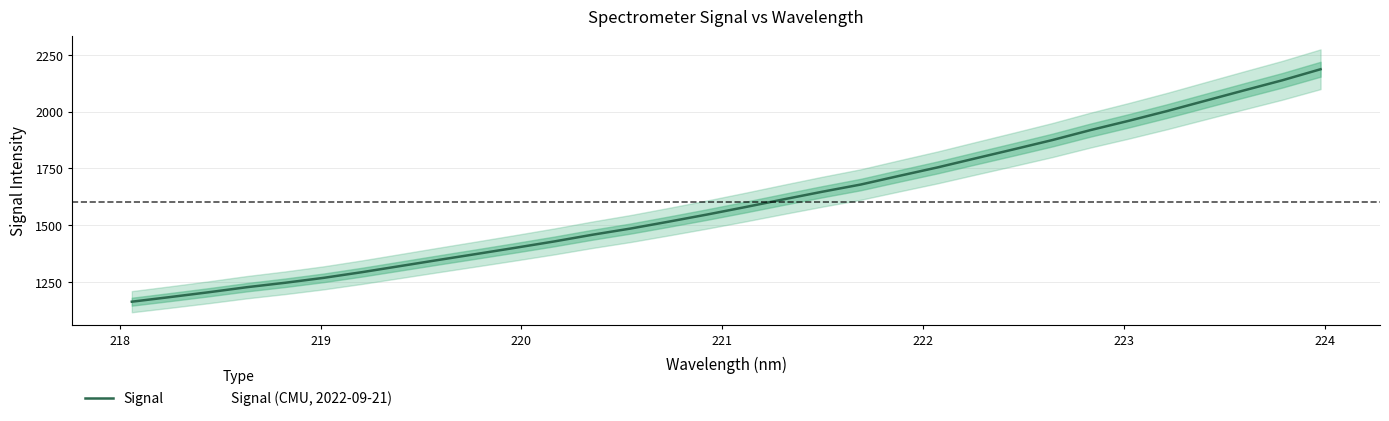

What is the average value?

1603.4